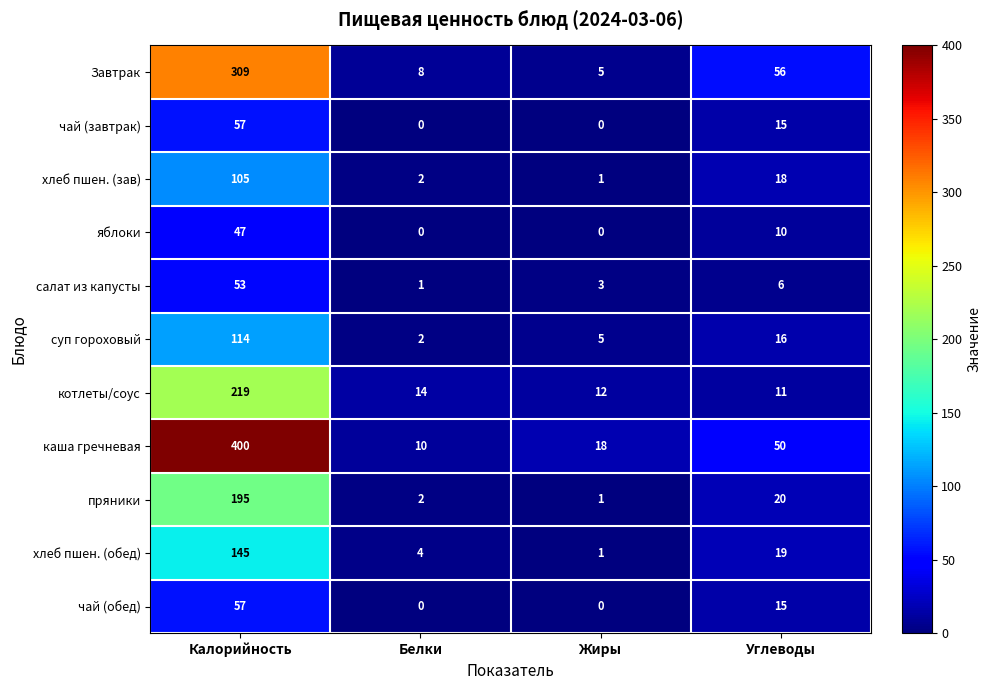

True or false: чай (обед) has a value of 57 at Калорийность.

True